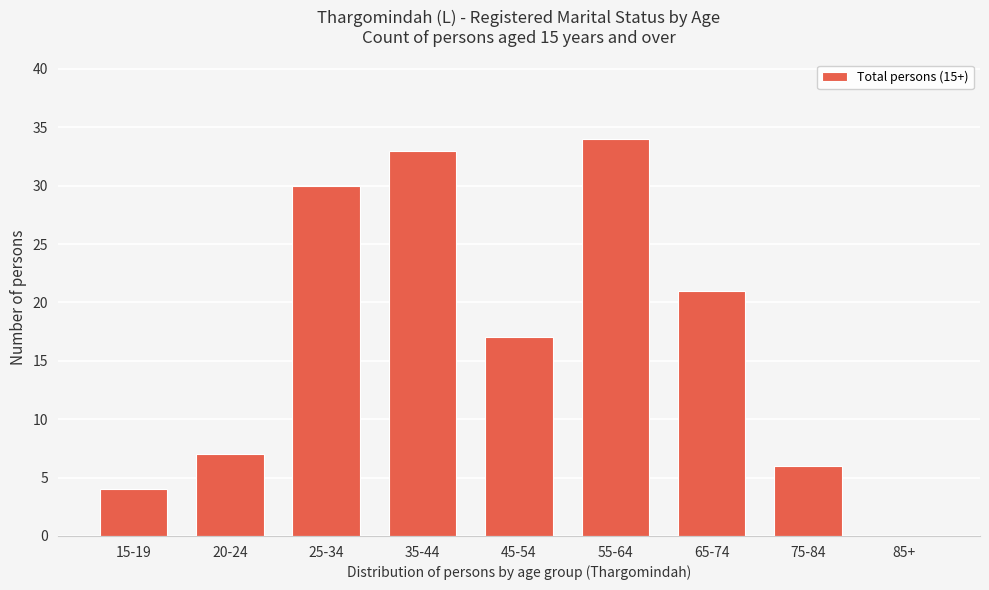

Reading left to right, extract all data points from this chart.

15-19=4	20-24=7	25-34=30	35-44=33	45-54=17	55-64=34	65-74=21	75-84=6	85+=0